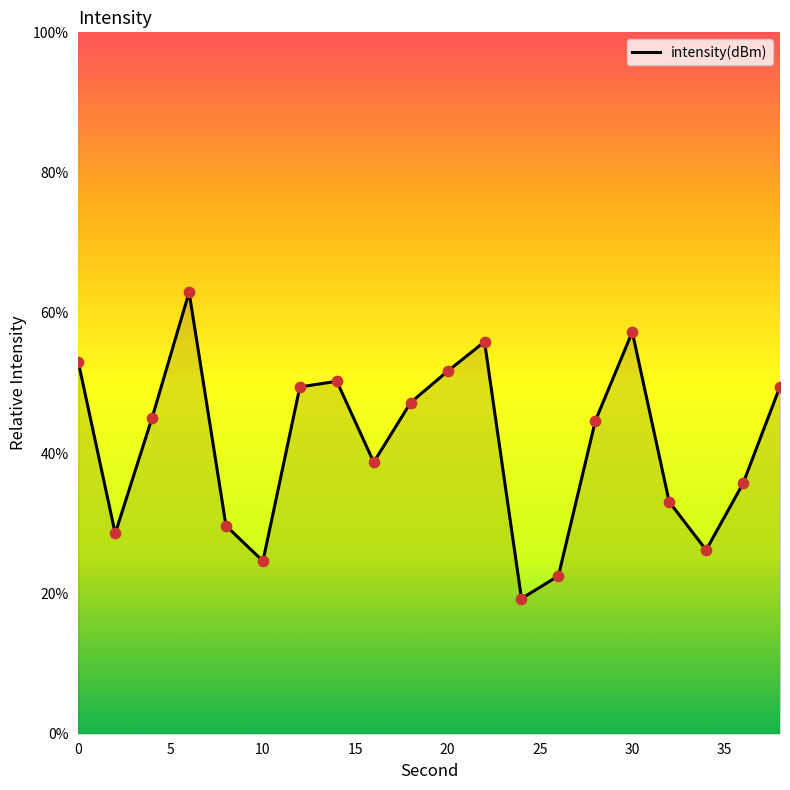

What is the minimum value shown in the chart?

19.3